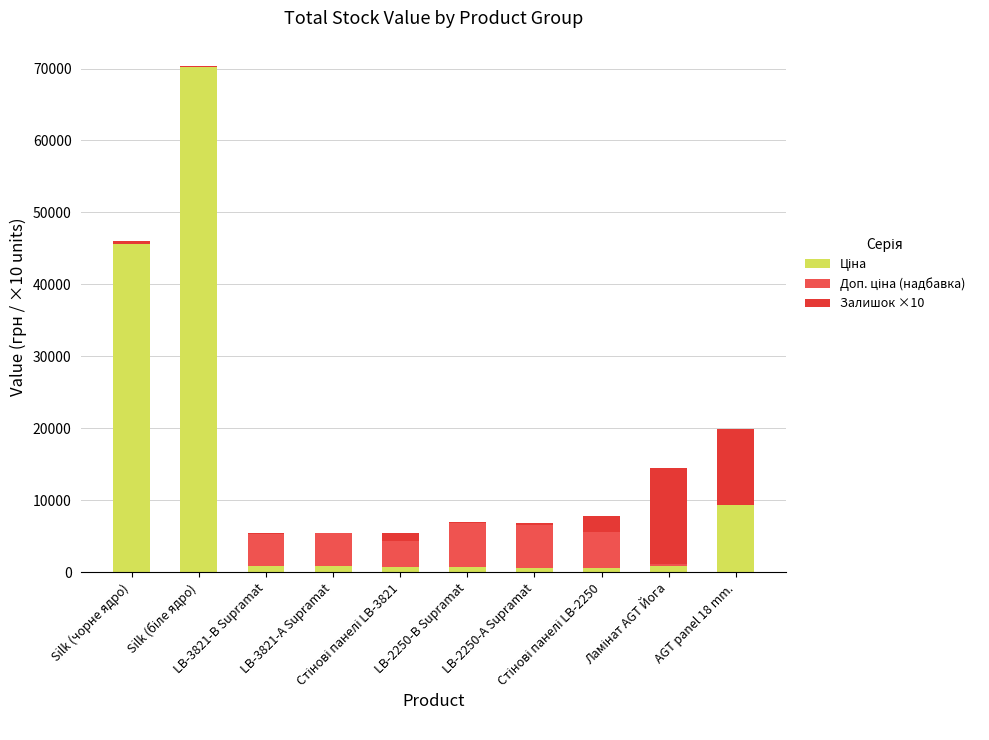

Count the number of categories in the chart.

10